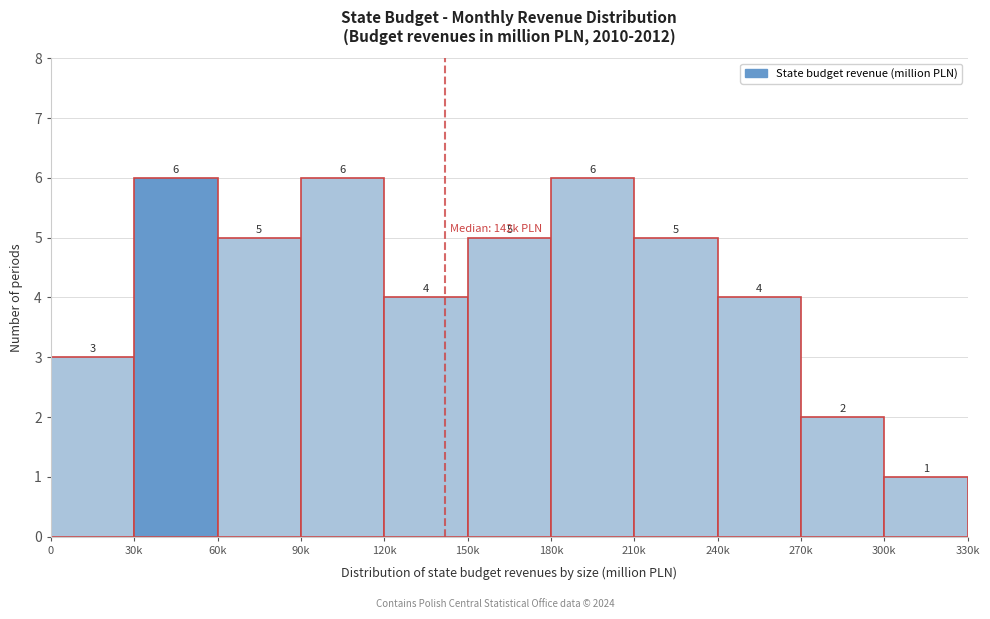

Reading right to left, what are all the values shown in this chart?

300k=1	270k=2	240k=4	210k=5	180k=6	150k=5	120k=4	90k=6	60k=5	30k=6	0=3